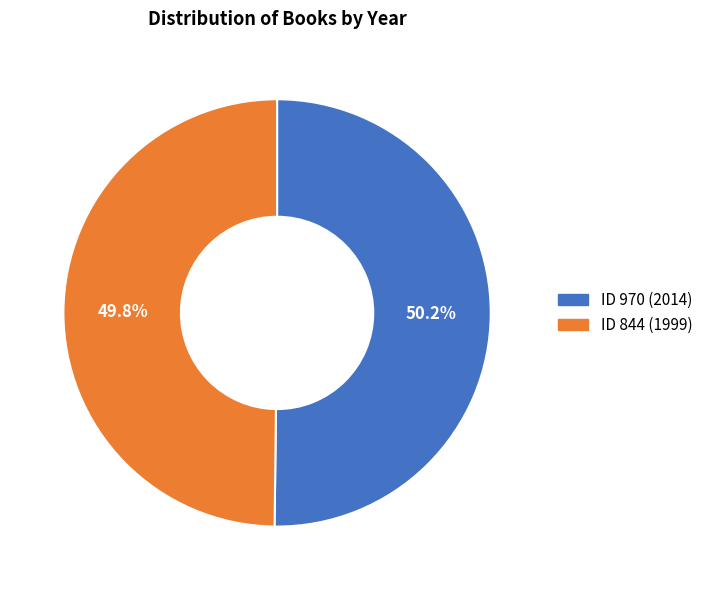

Approximately how many times larger is the value at ID 970 (2014) compared to ID 844 (1999)?

1.0